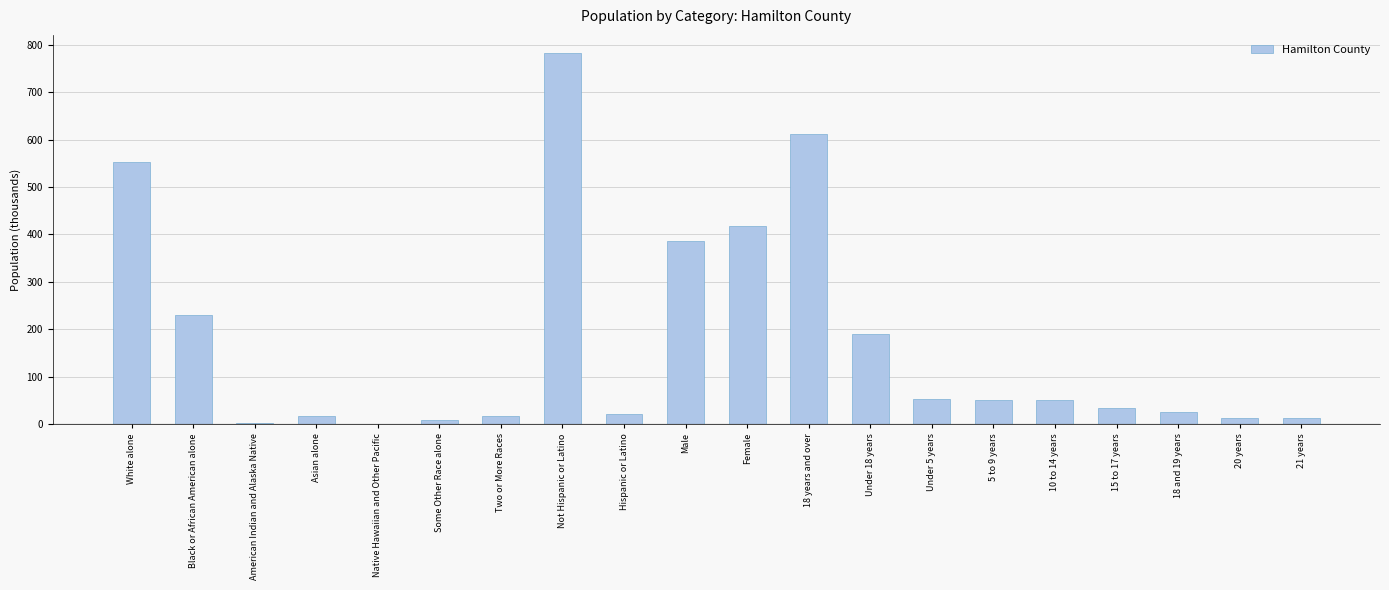

Are the bars horizontal?

No